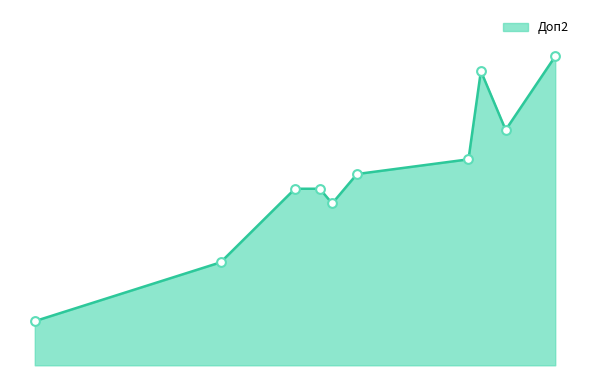

Between Arberia and Sk Hietzing, which is larger?

Sk Hietzing